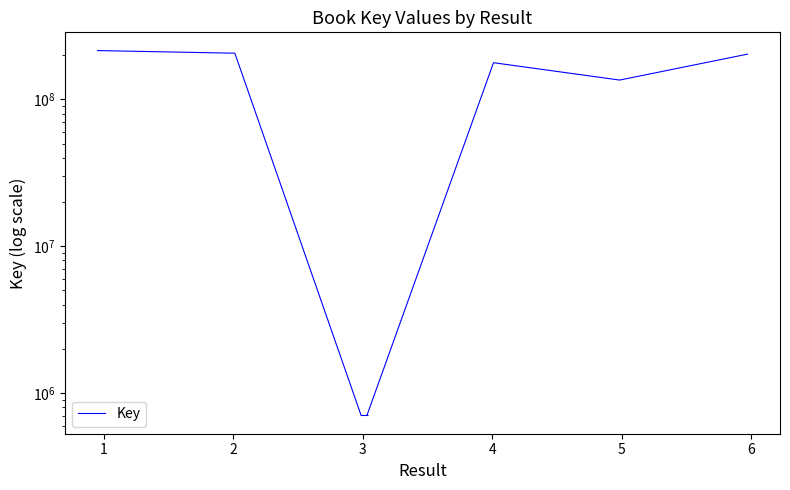

Read the value at 3.

703669